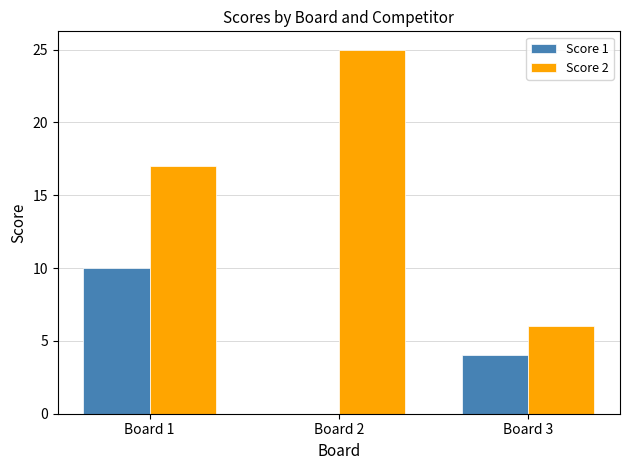

Where is Score 1 nearest to the value 5?

Board 3